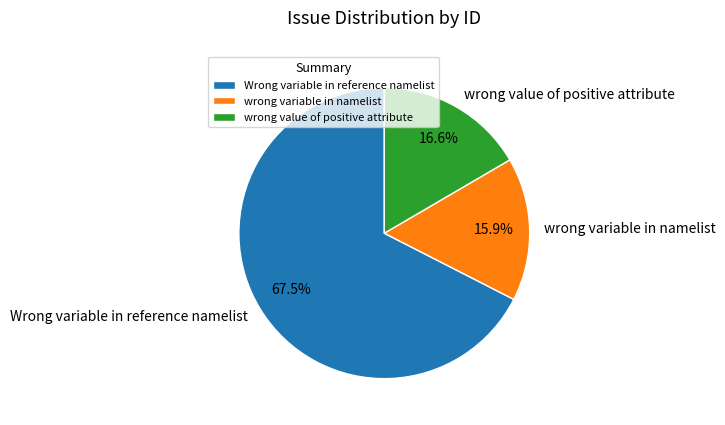

Rank the categories by value from highest to lowest.

Wrong variable in reference namelist, wrong value of positive attribute, wrong variable in namelist